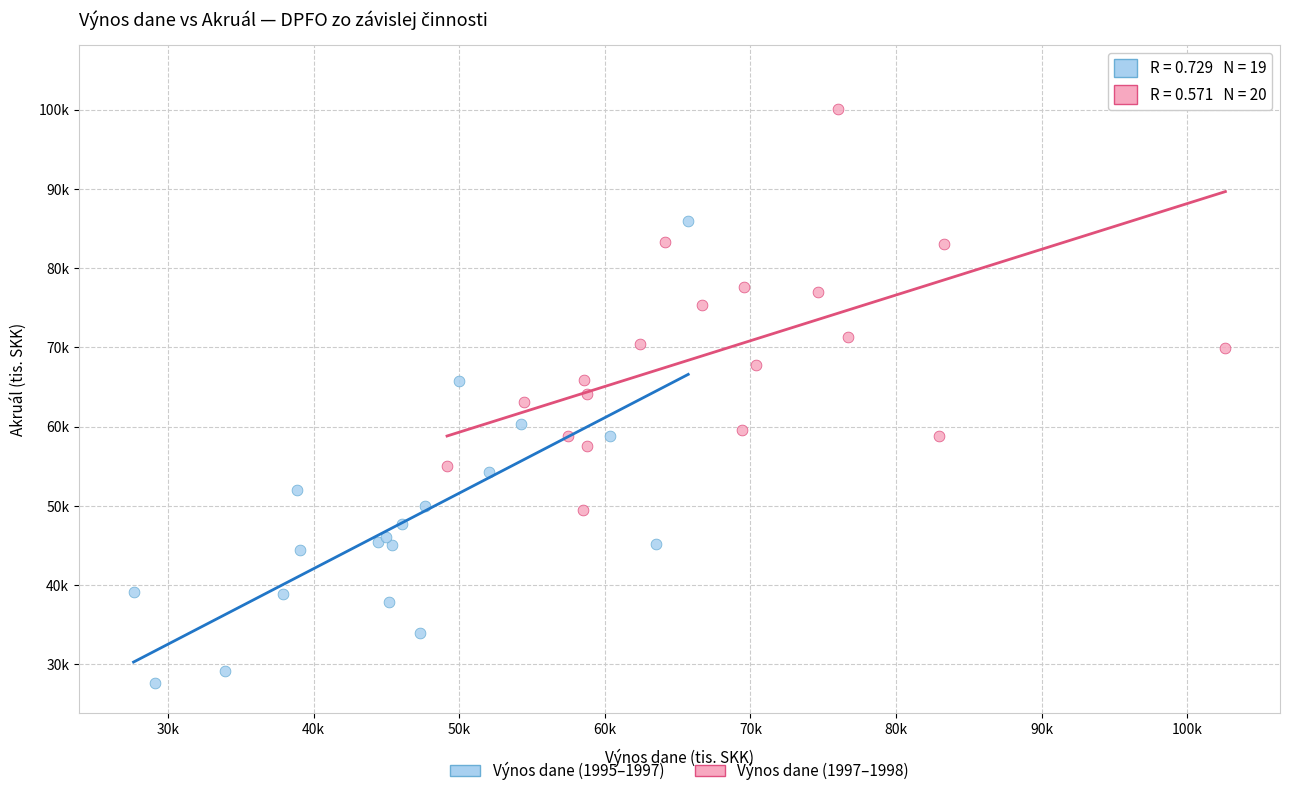

Which series contains the highest Y value?

Výnos dane (1997–1998)